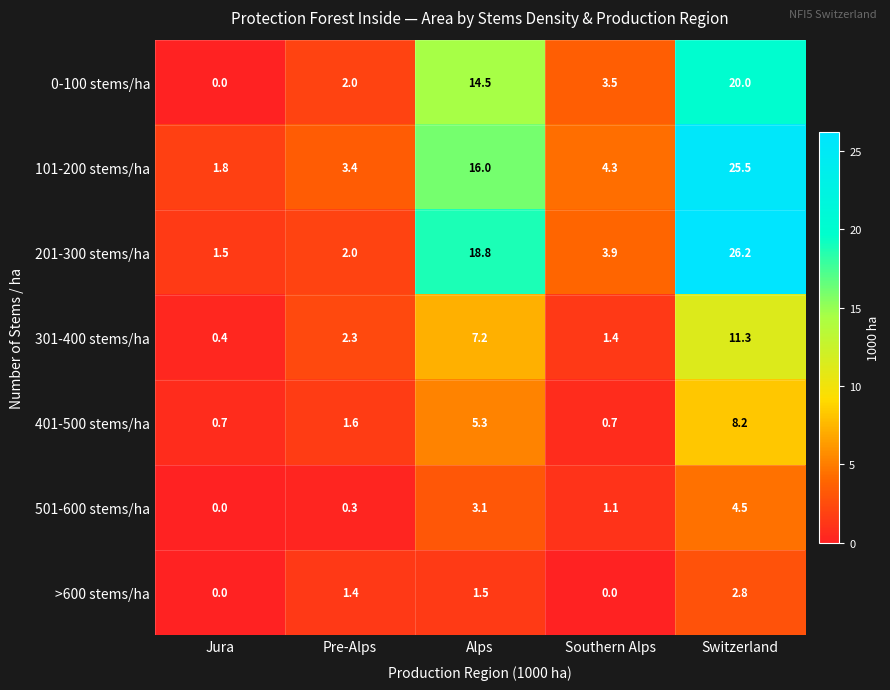

What is the spread (max minus min) of values at Pre-Alps?

3.1